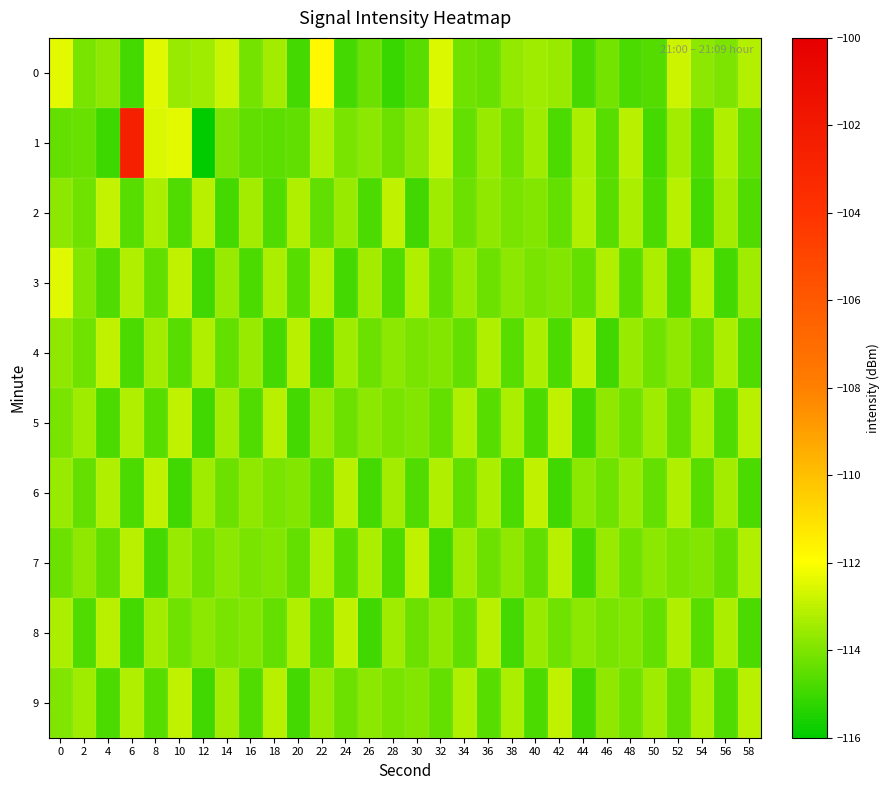

Which series has the largest total across all categories?

1